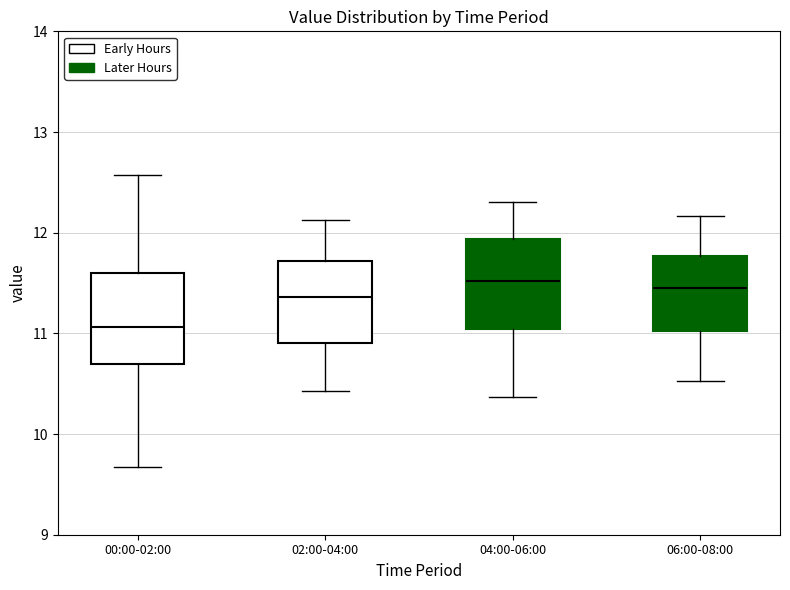

Reading left to right, transcribe this box plot: for each box, give where its median line is, the range the box spans, and where its two whiskers end, as read against the y-axis. The values are not printed on the chart, so give them approximately, as read against the axis.

00:00-02:00: median 11.1, box 10.7 to 11.6, whiskers 9.7 to 12.6
02:00-04:00: median 11.4, box 10.9 to 11.7, whiskers 10.4 to 12.1
04:00-06:00: median 11.5, box 11.0 to 11.9, whiskers 10.4 to 12.3
06:00-08:00: median 11.5, box 11.0 to 11.8, whiskers 10.5 to 12.2